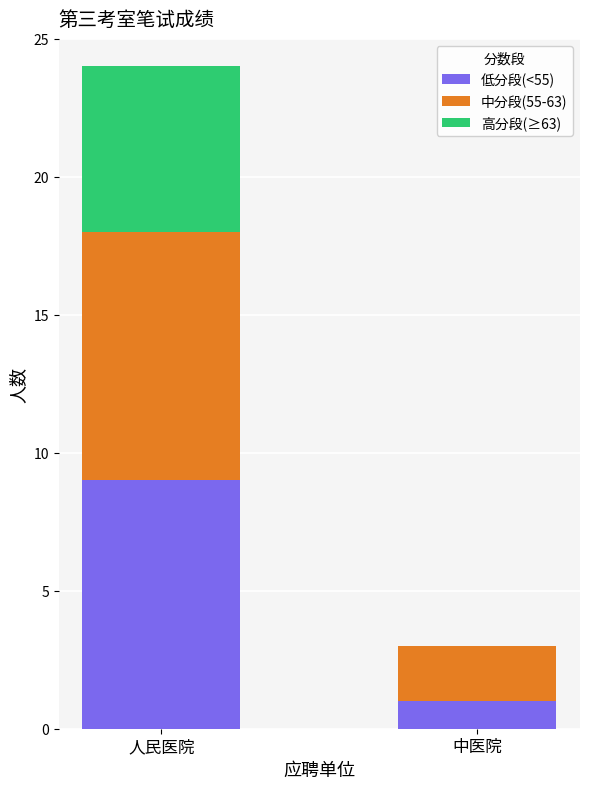

What is the highest value of the 低分段(<55) series?

9